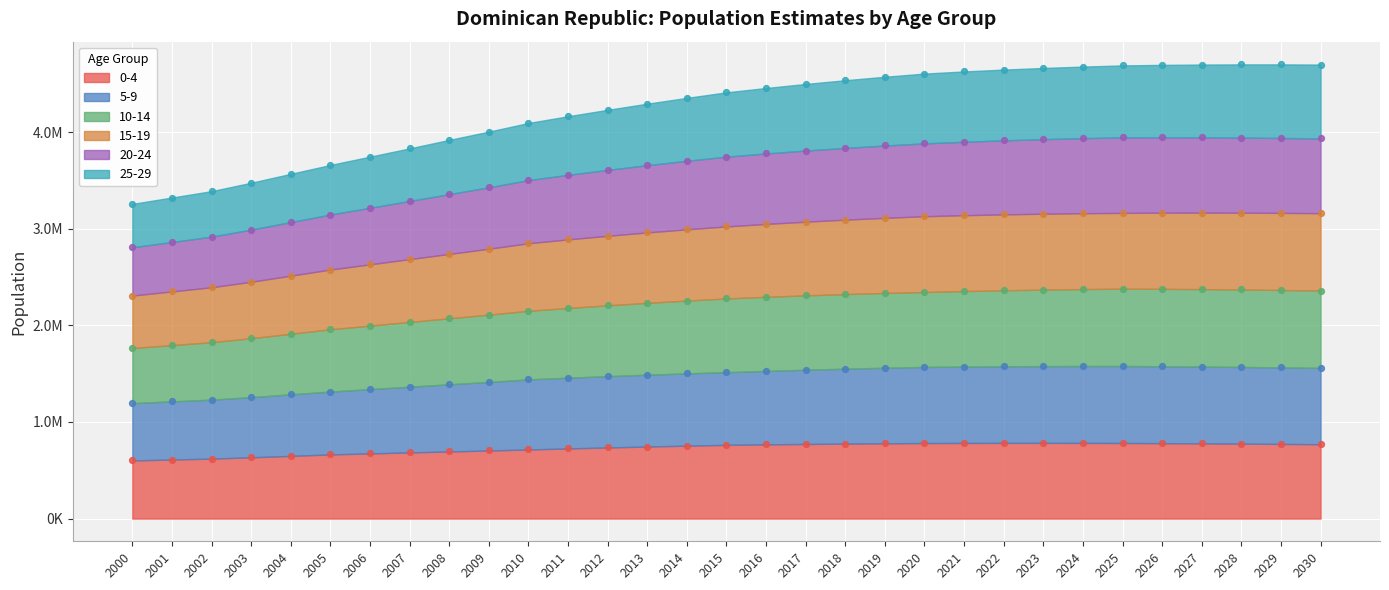

Which series reaches the minimum Y coordinate?

0-4